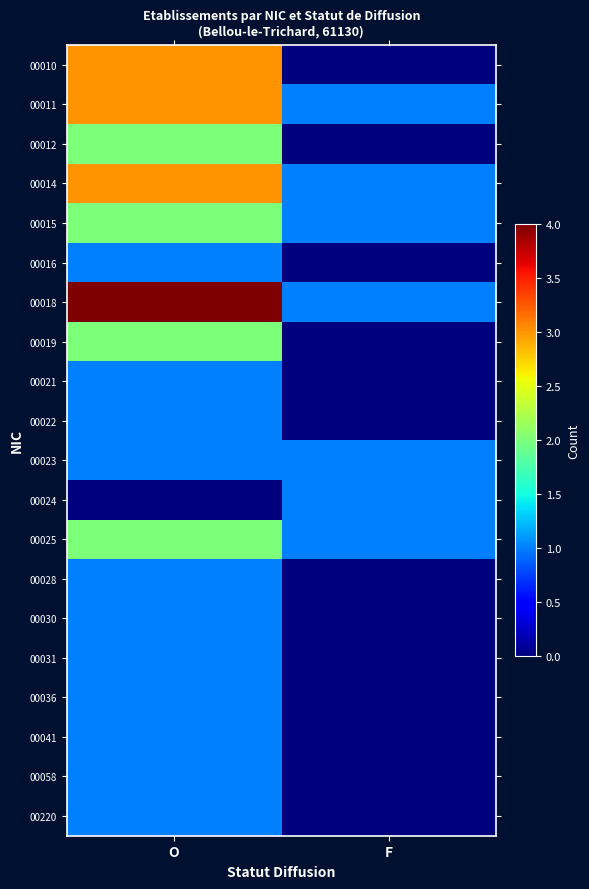

Reading right to left, list all the values displayed in this chart.

00010: F=0	O=3
00011: F=1	O=3
00012: F=0	O=2
00014: F=1	O=3
00015: F=1	O=2
00016: F=0	O=1
00018: F=1	O=4
00019: F=0	O=2
00021: F=0	O=1
00022: F=0	O=1
00023: F=1	O=1
00024: F=1	O=0
00025: F=1	O=2
00028: F=0	O=1
00030: F=0	O=1
00031: F=0	O=1
00036: F=0	O=1
00041: F=0	O=1
00058: F=0	O=1
00220: F=0	O=1